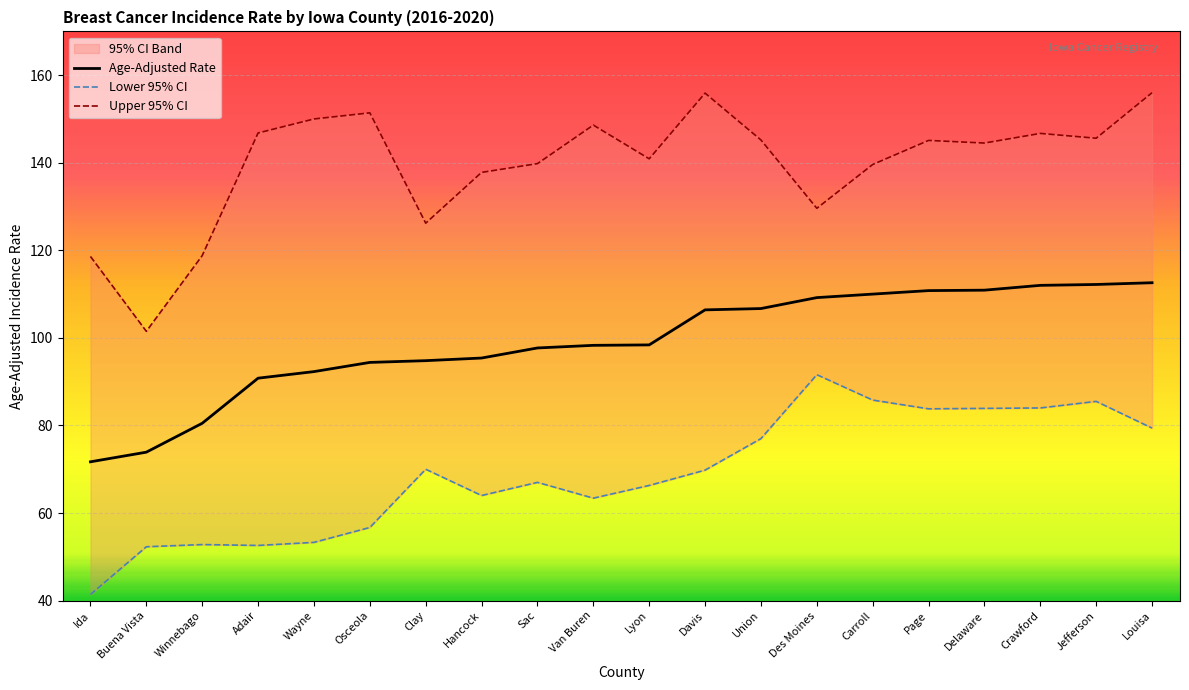

What is the total value across all series at Carroll?

335.4